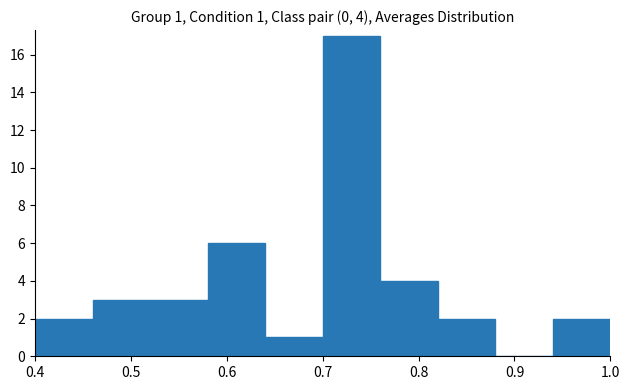

Which range on the x-axis has the tallest bar?

0.70 to 0.76